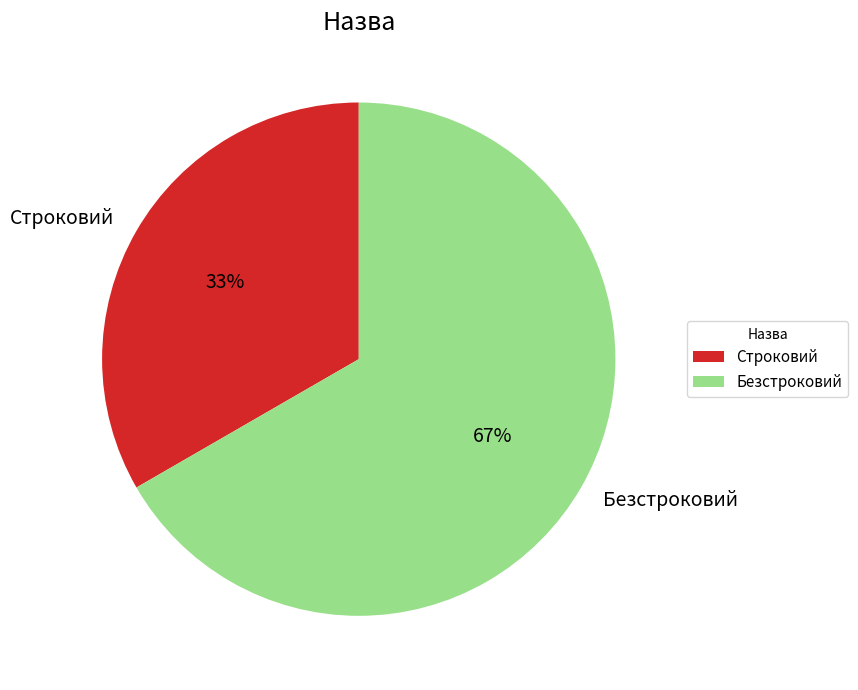

To the nearest percent, what is the combined percentage of Строковий and Безстроковий?

100%